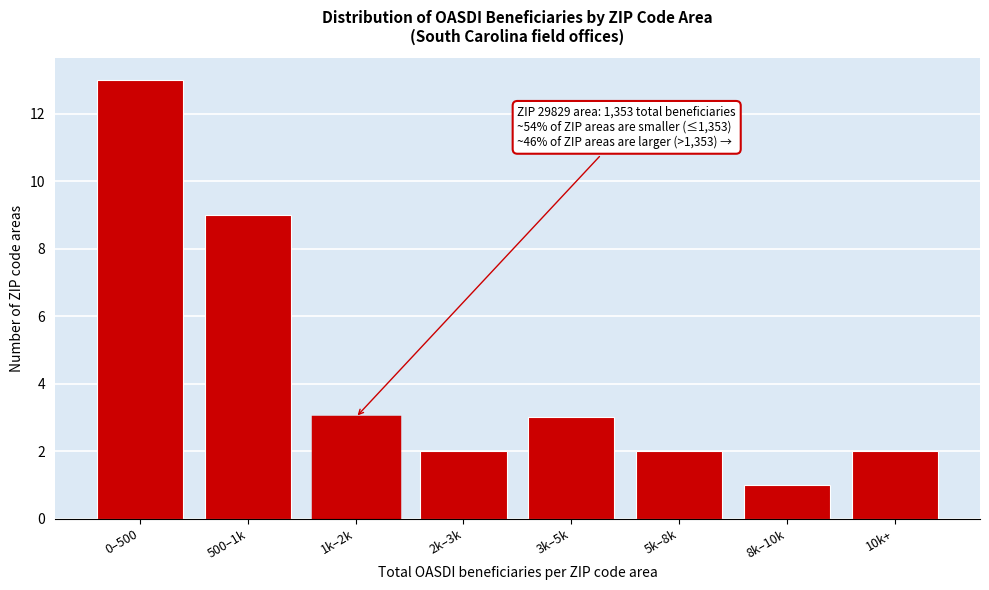

Reading right to left, list all the values displayed in this chart.

2	1	2	3	2	3	9	13